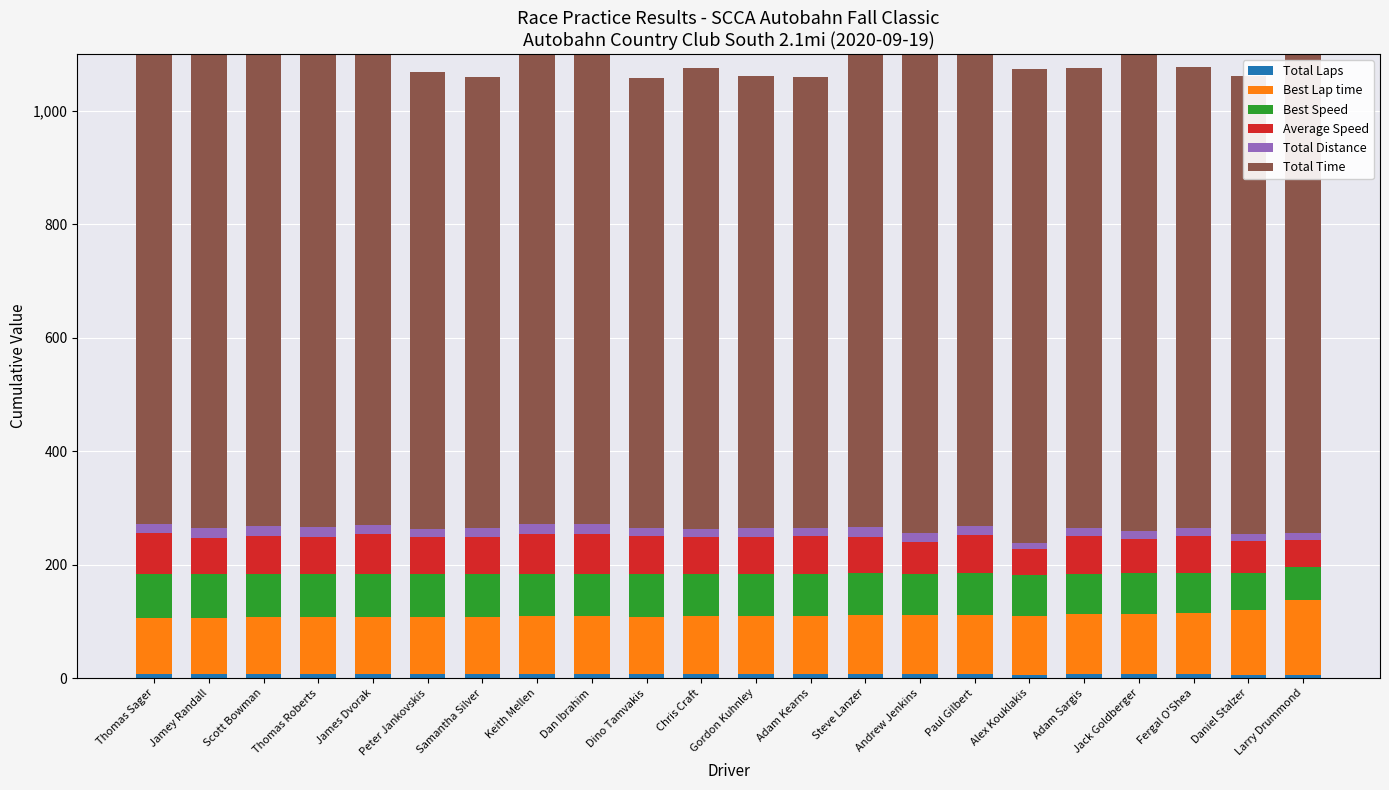

Which series has the largest range (max minus min)?

Total Time